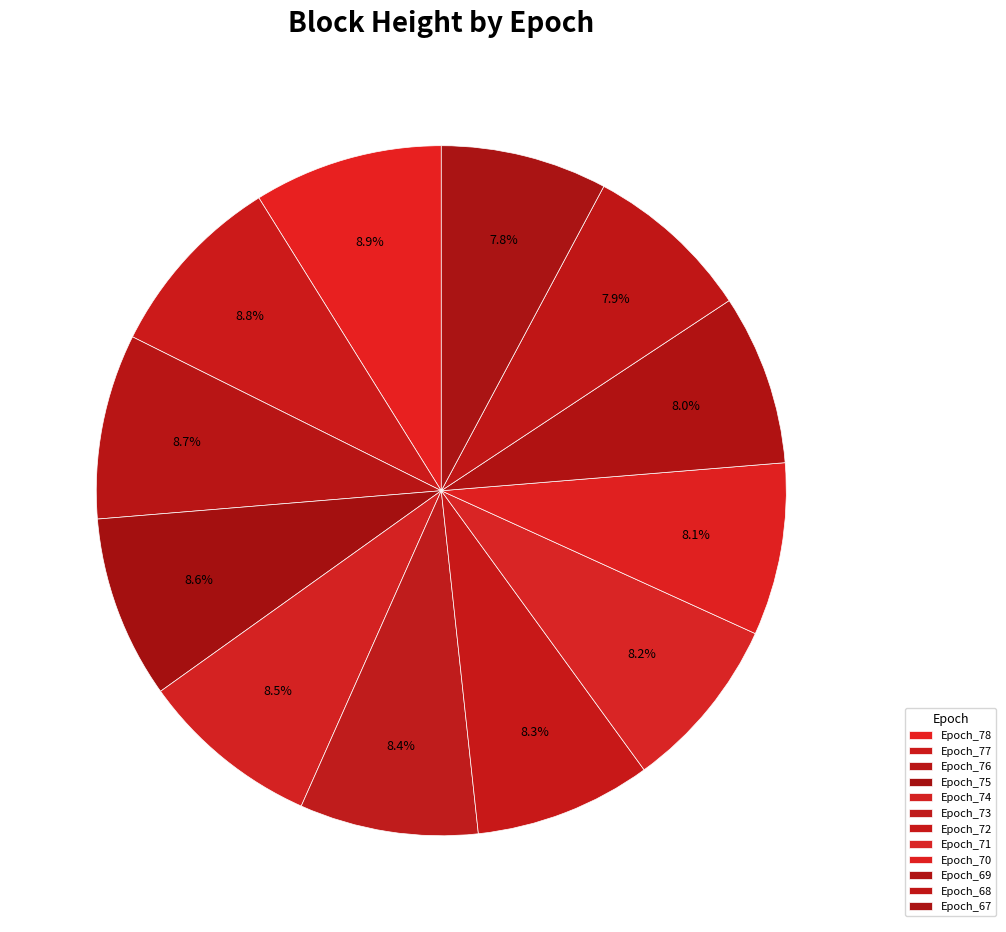

How many slices are in this pie chart?

12